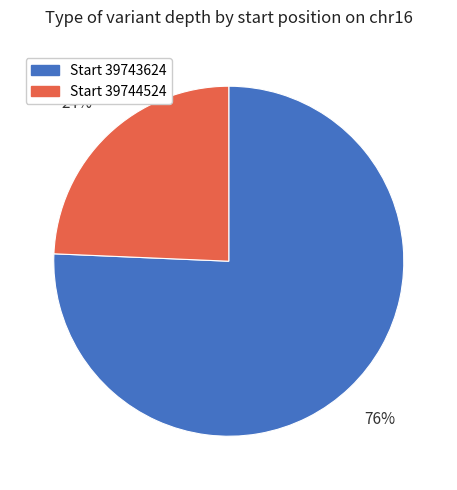

How many segments does this pie chart have?

2